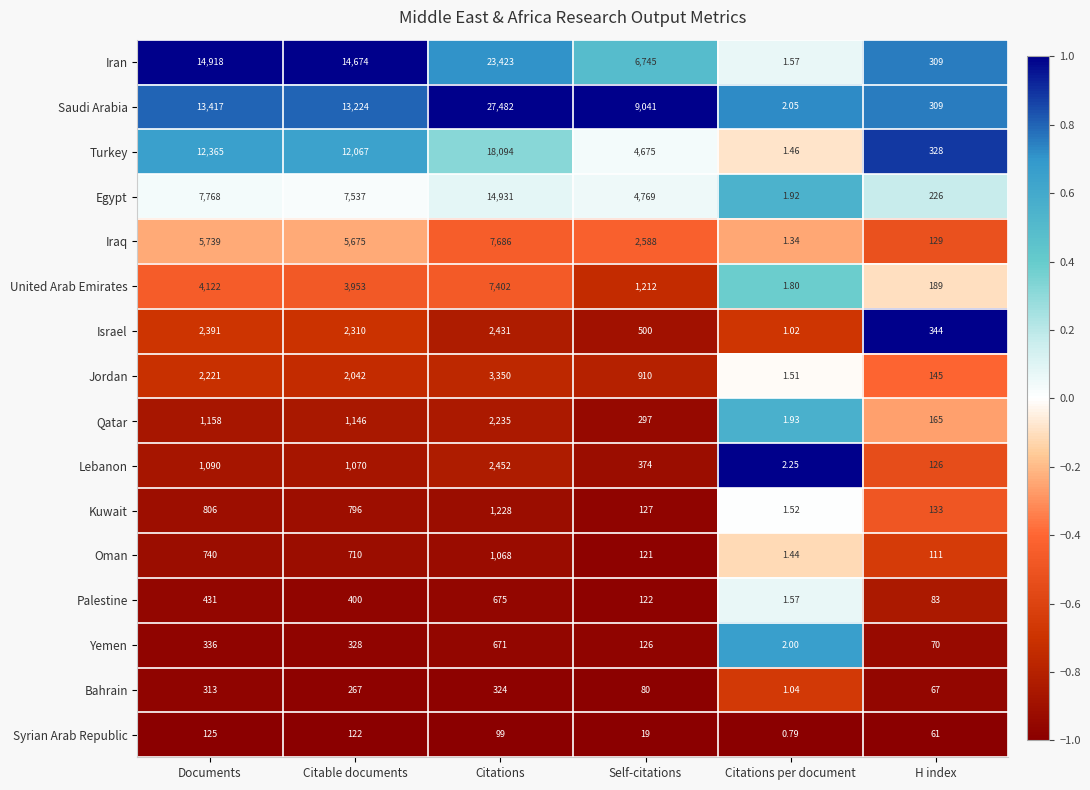

At how many categories does at least one series exceed 0?

6